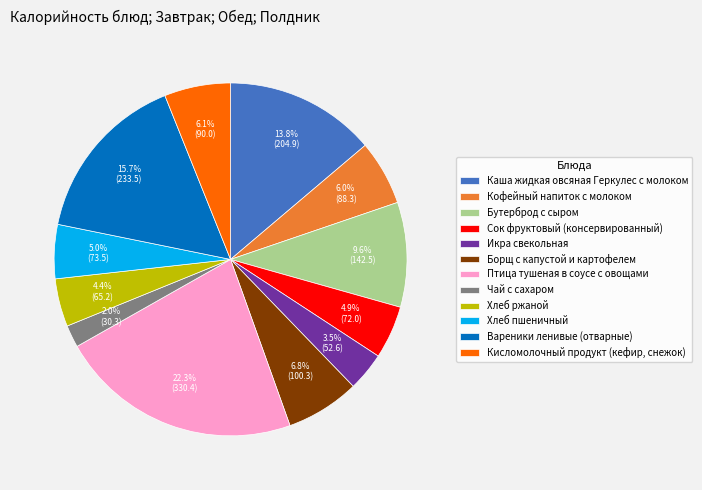

To the nearest percent, what portion does Кофейный напиток с молоком represent?

6%